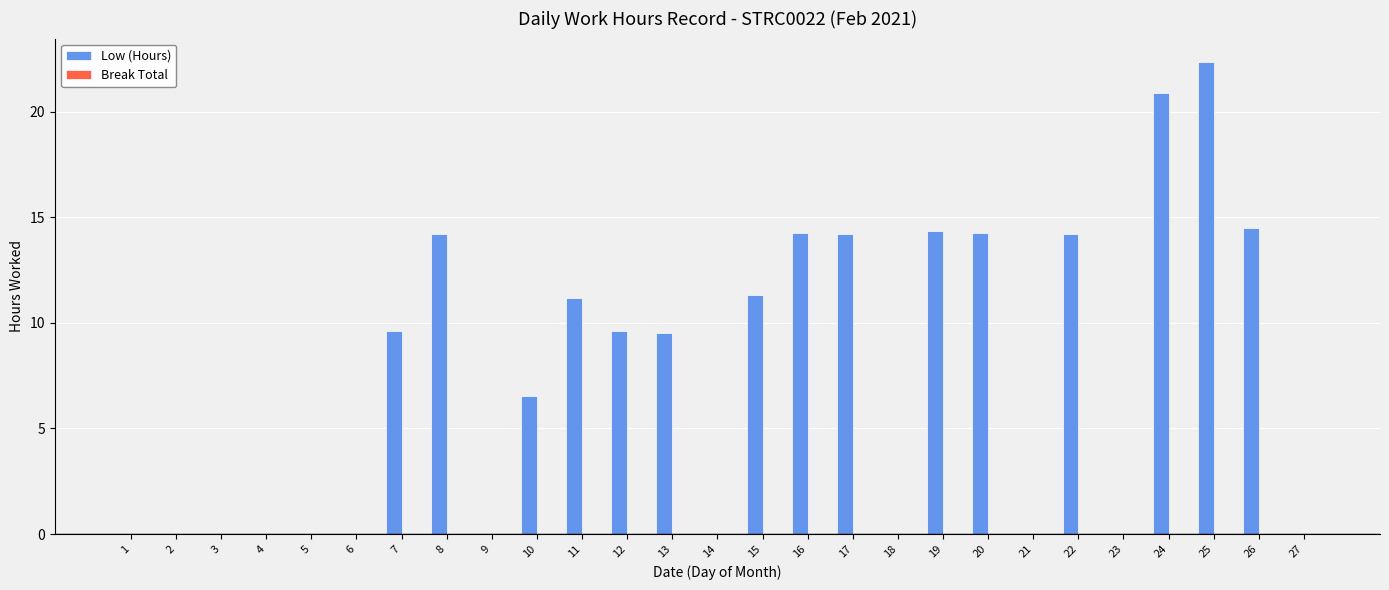

What is the greatest value displayed?

22.4